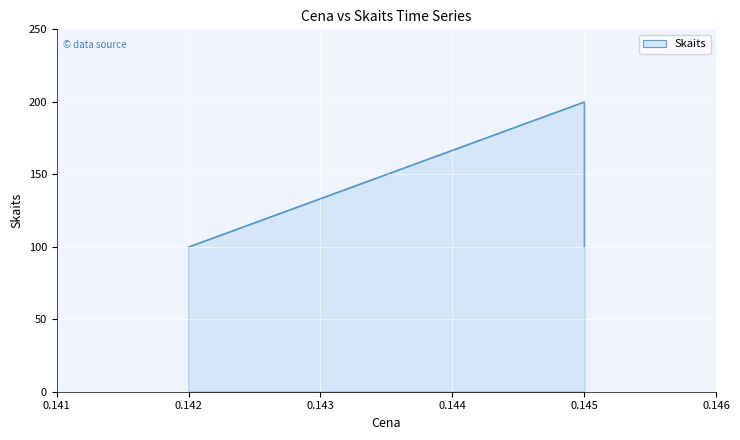

Is it true that the value at 0.145 is 200?

True